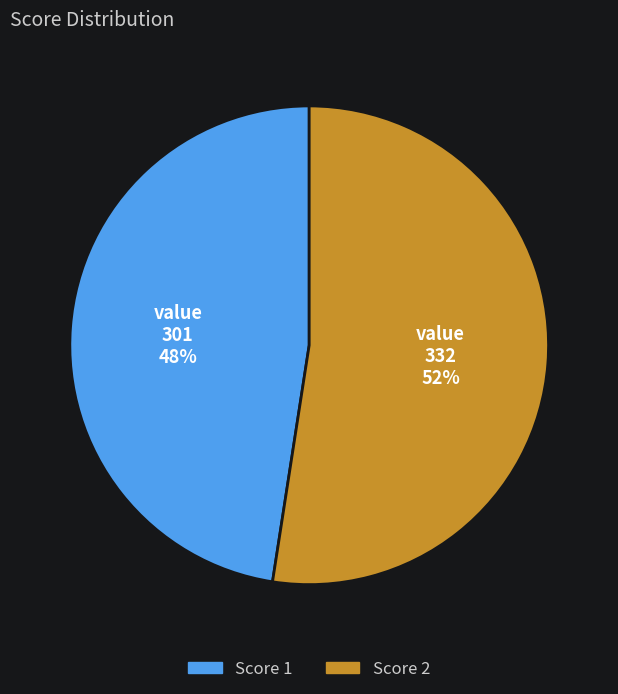

Is there any slice that represents more than half of the pie?

Yes